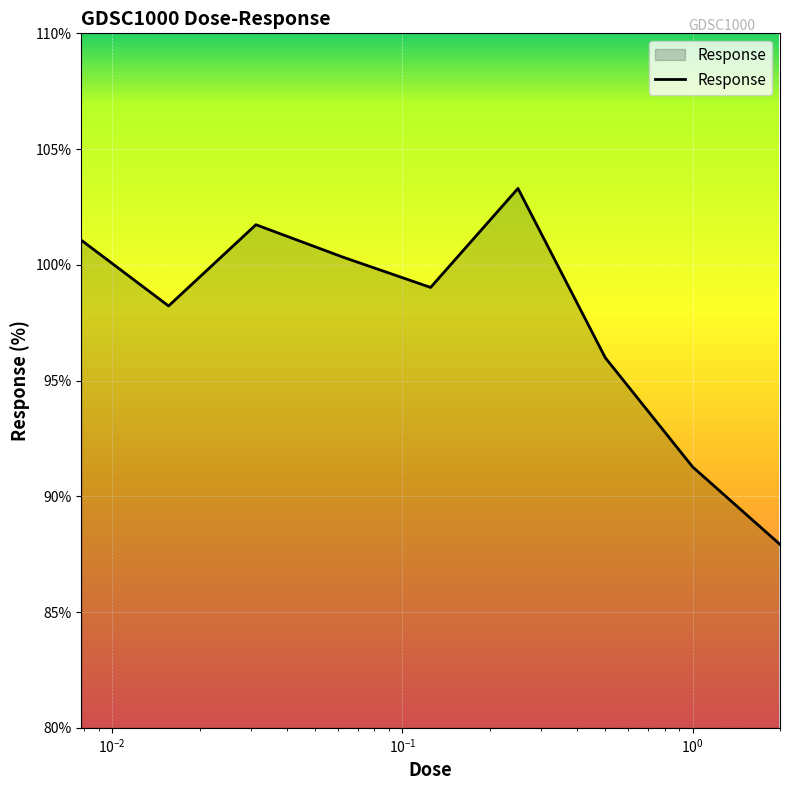

What is the minimum value shown in the chart?

87.9